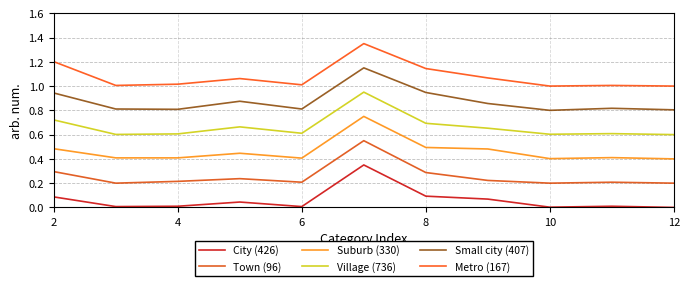

Which series has the largest total across all categories?

Metro (167)